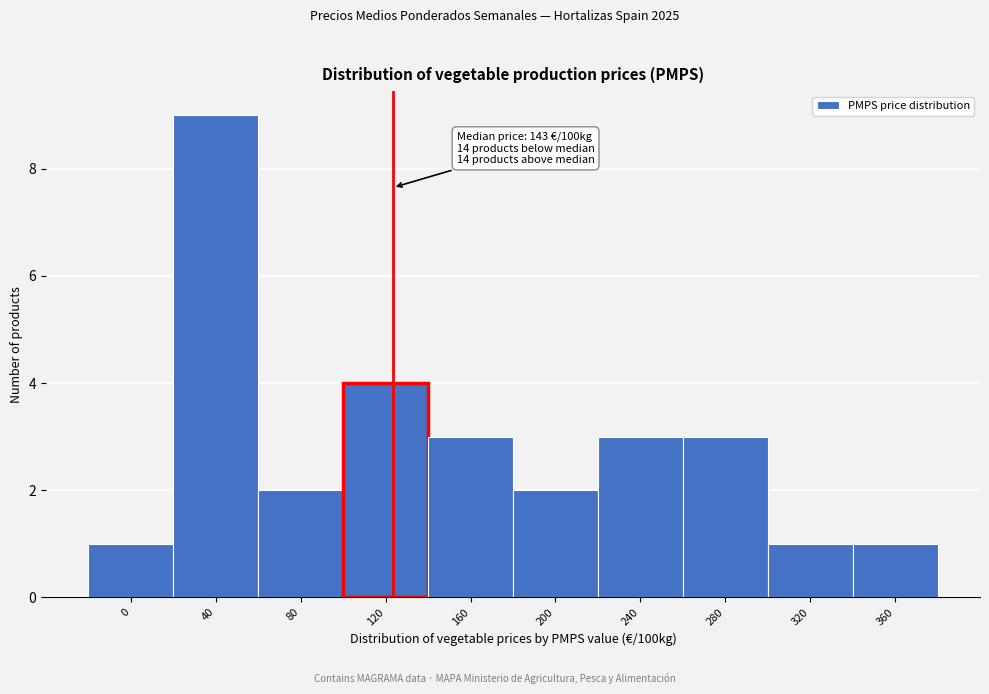

Reading left to right, transcribe all the data shown in this chart.

1	9	2	4	3	2	3	3	1	1